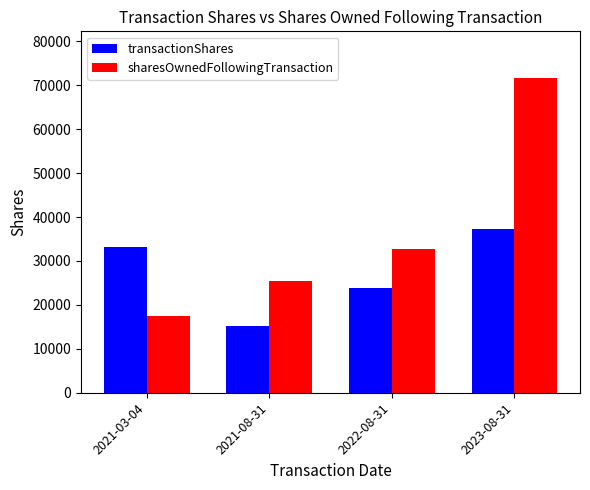

Reading left to right, list all the values displayed in this chart.

transactionShares: 2021-03-04=33212	2021-08-31=15104	2022-08-31=23835	2023-08-31=37382
sharesOwnedFollowingTransaction: 2021-03-04=17468	2021-08-31=25473	2022-08-31=32803	2023-08-31=71531